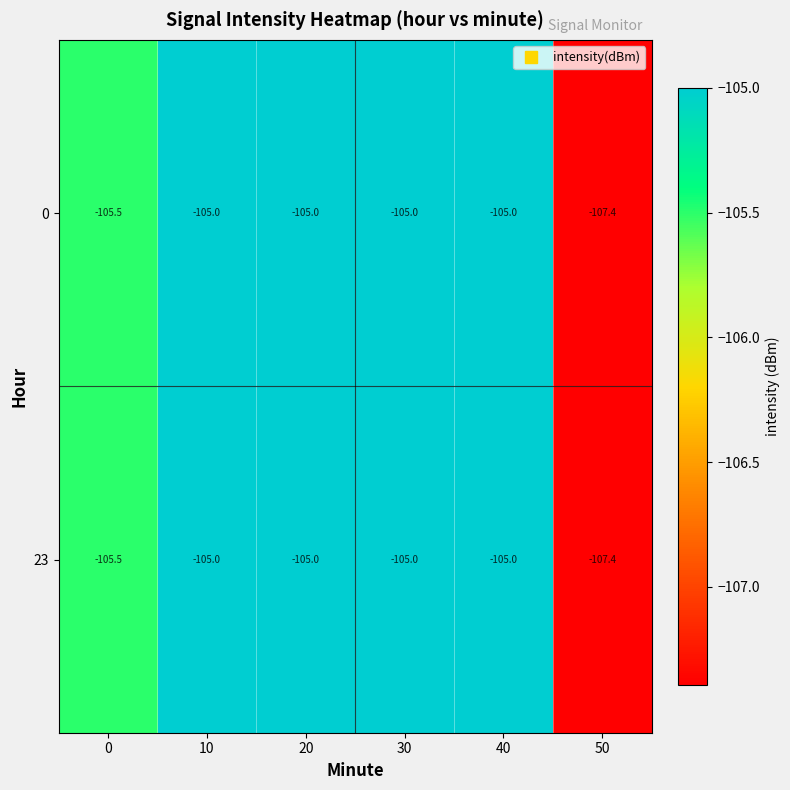

Reading left to right, transcribe all the data shown in this chart.

0: -105.5	-105.0	-105.0	-105.0	-105.0	-107.4
23: -105.5	-105.0	-105.0	-105.0	-105.0	-107.4